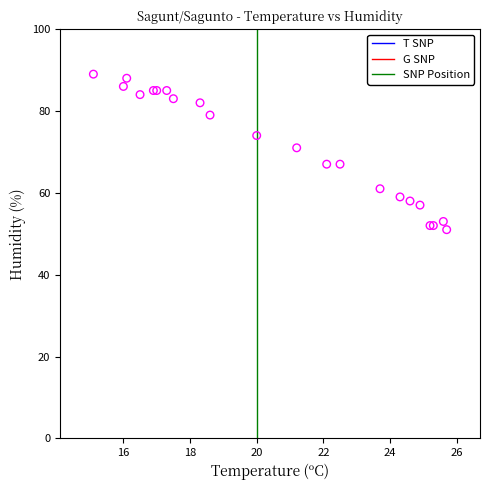

What Y value in the scatter plot is closest to 70?

71